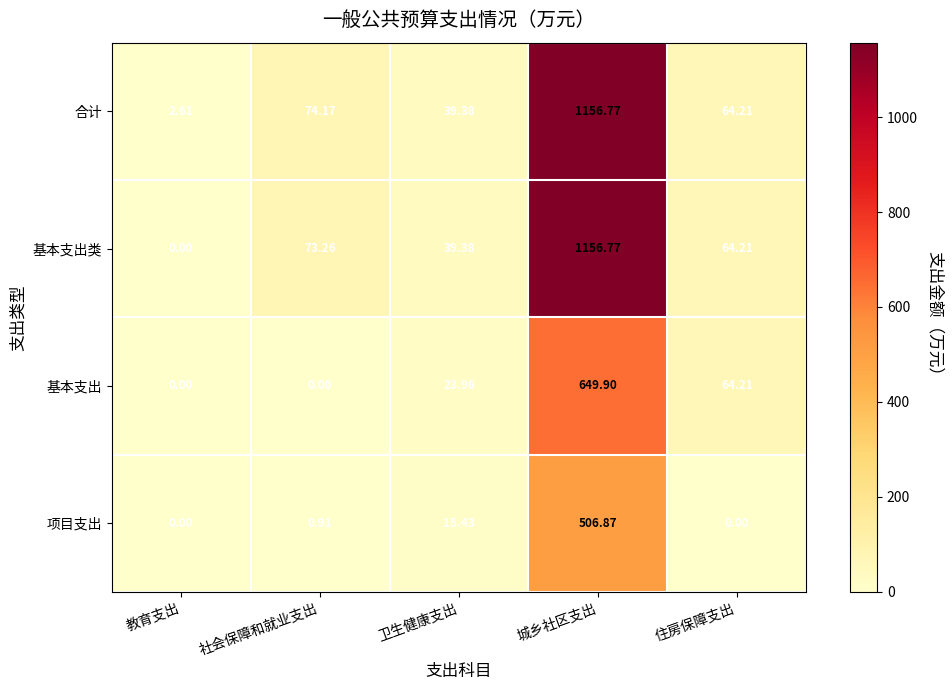

Where is 基本支出类 nearest to the value 578?

社会保障和就业支出